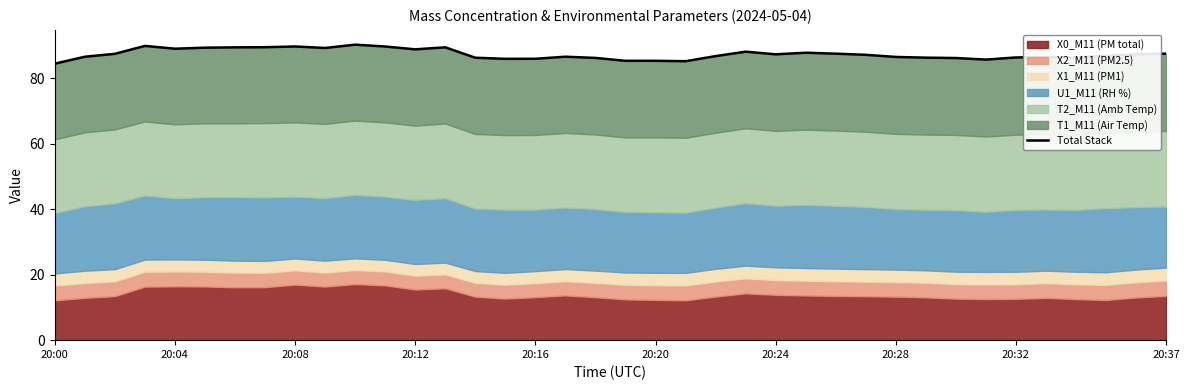

Which category has the lowest value across all series?

20:00